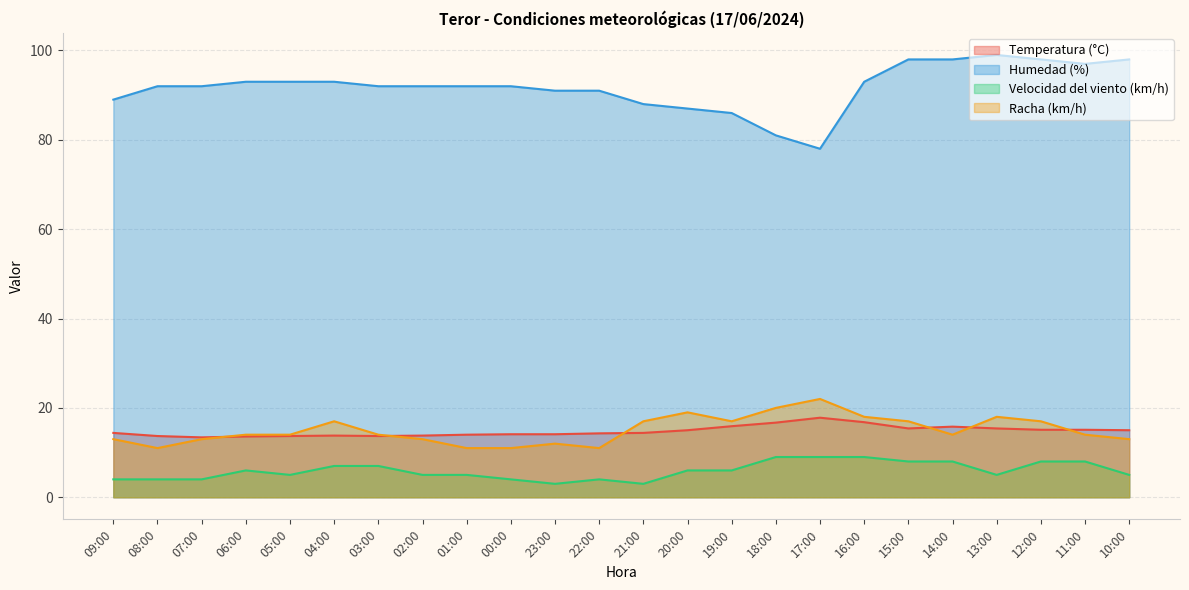

At which category does Velocidad del viento (km/h) reach its first local valley?

05:00